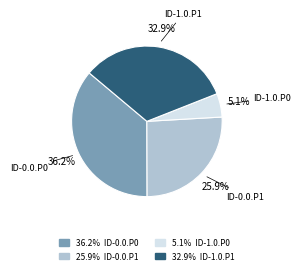

Is there a majority slice in this chart?

No